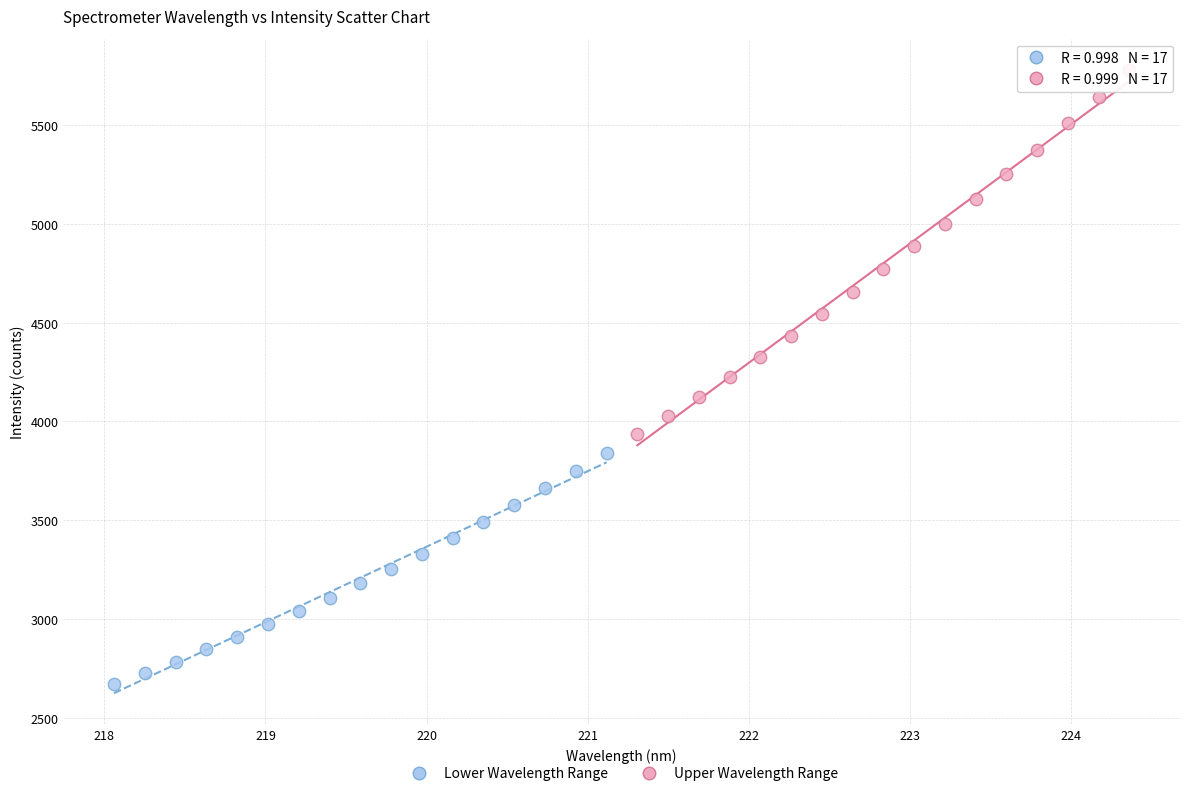

Which series contains the lowest Y value?

Lower Wavelength Range